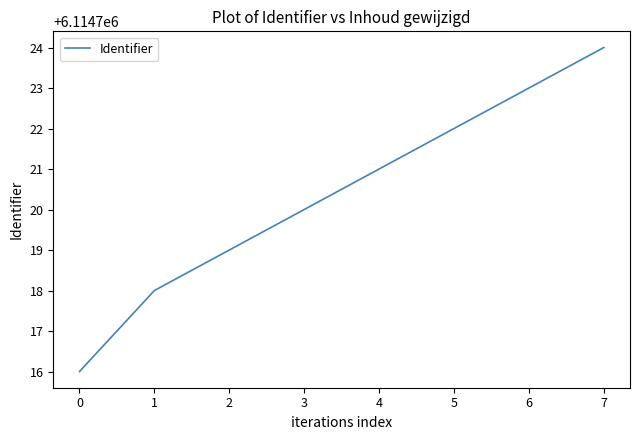

What is the greatest value displayed?

6114724